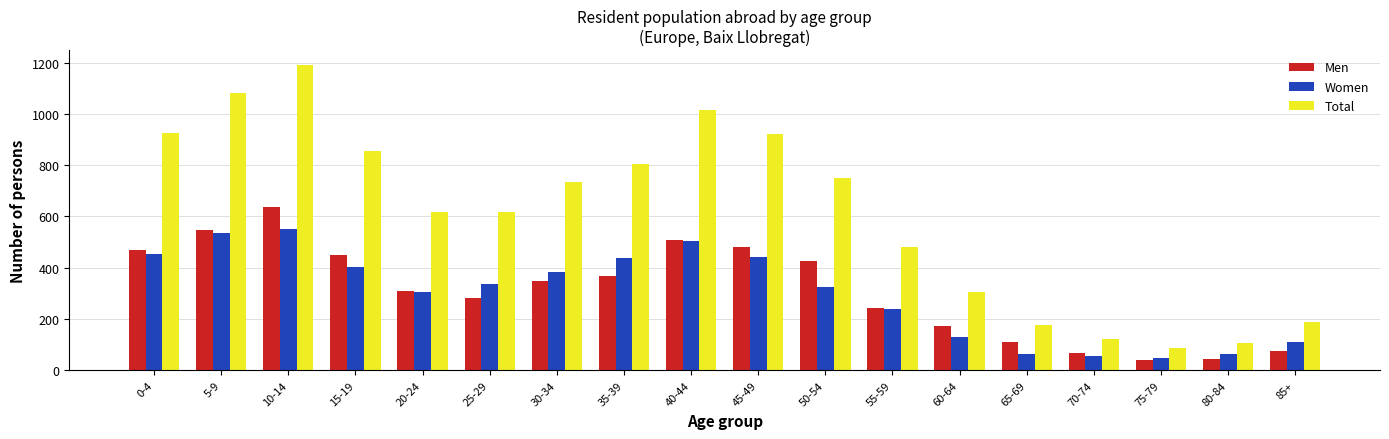

What is the sum of all Total values?

10981